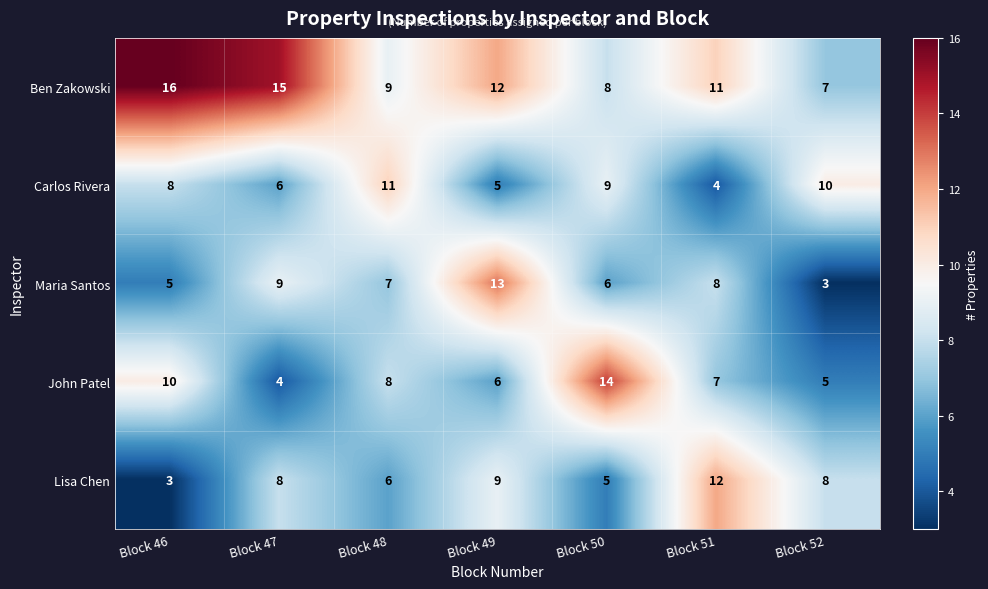

The value of Ben Zakowski at Block 47 is 15. True or false?

True